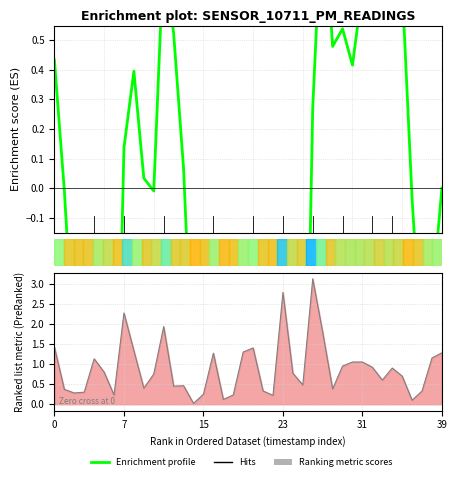

What is the value of the Ranking metric scores point at the 23rd from the left?

0.2